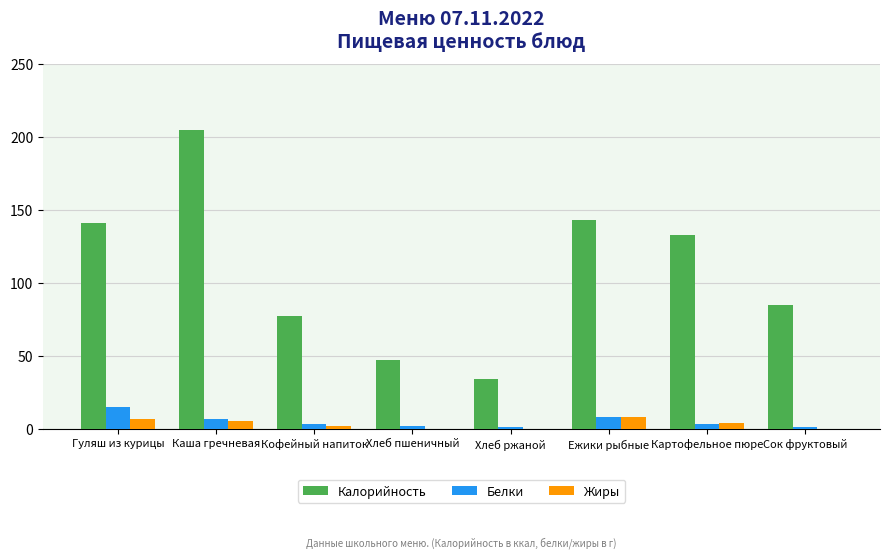

Where is Калорийность nearest to the value 119?

Картофельное пюре